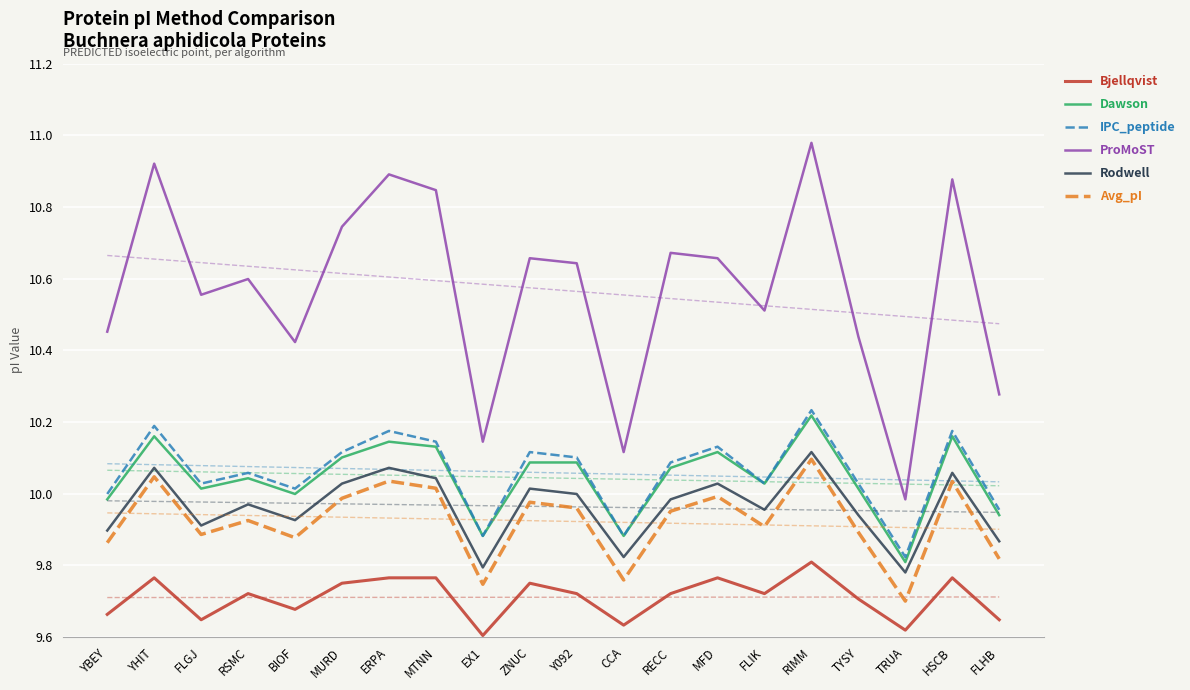

What is the spread (max minus min) of values at HSCB?

1.1